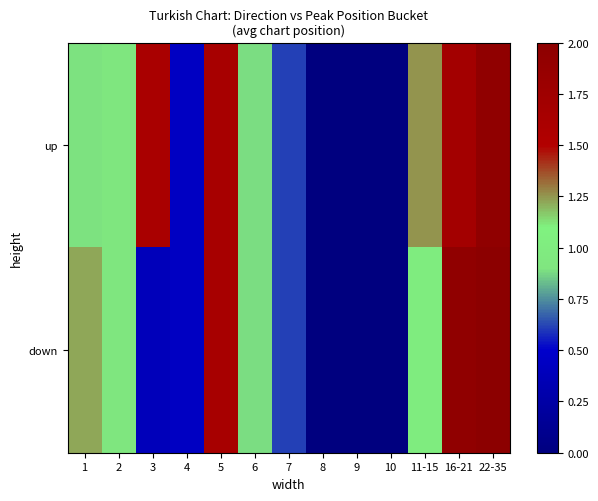

Reading right to left, what are all the values shown in this chart?

up: 22-35=1.9	16-21=1.7	11-15=1.2	10=0.0	9=0.0	8=0.0	7=0.6	6=0.9	5=1.6	4=0.4	3=1.6	2=0.9	1=0.9
down: 22-35=2.0	16-21=1.9	11-15=1.0	10=0.0	9=0.0	8=0.0	7=0.6	6=0.9	5=1.6	4=0.4	3=0.4	2=0.9	1=1.2